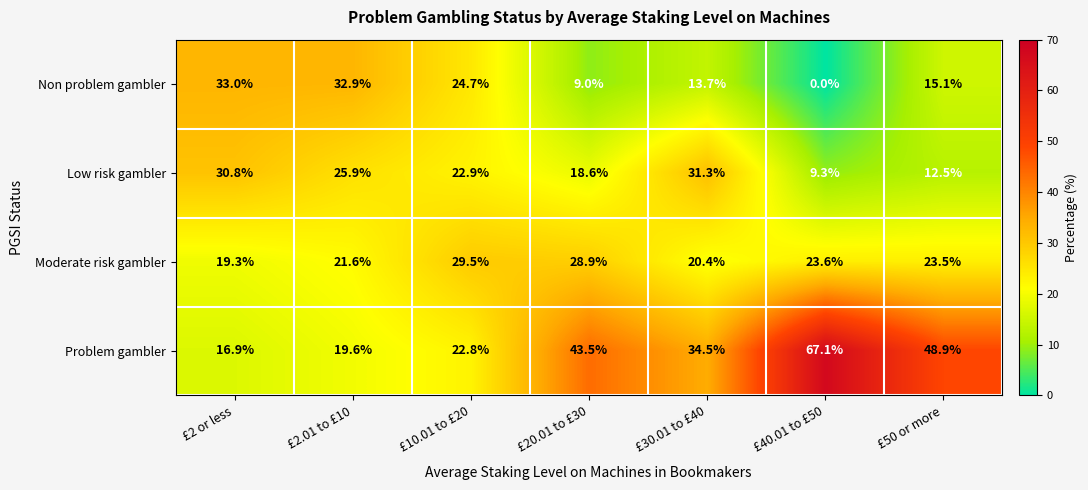

What is the difference between the maximum and minimum values in the Non problem gambler series?

33.0